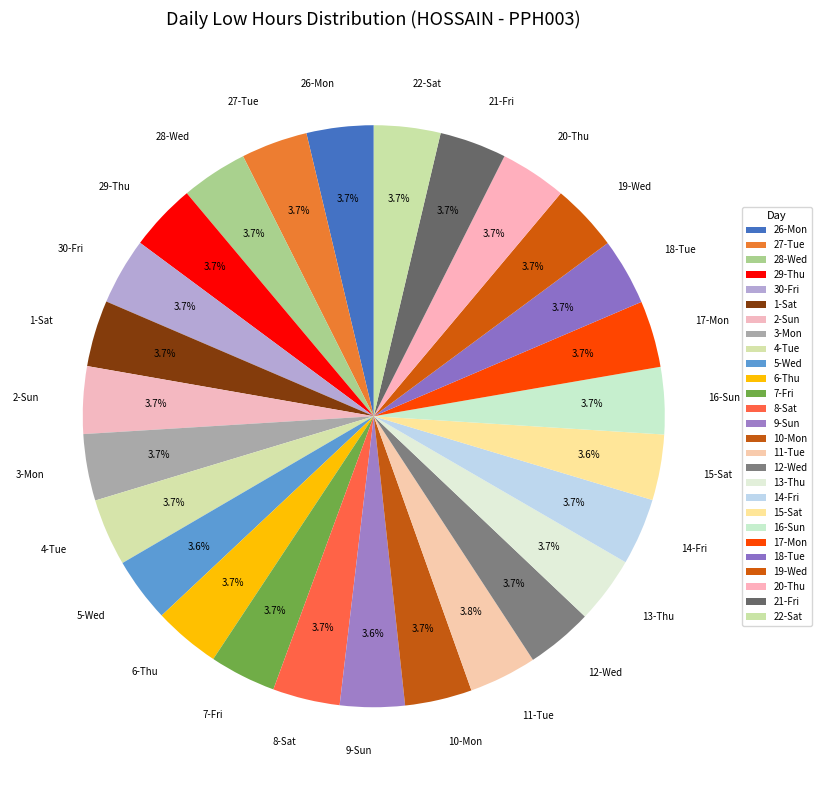

Is there any slice that represents more than half of the pie?

No